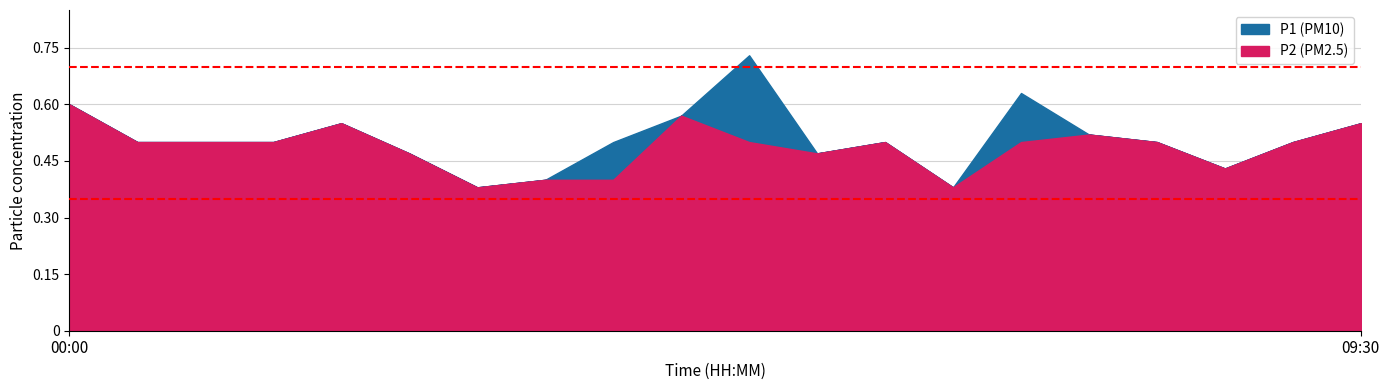

At which label is P1 closest to 0?

03:00